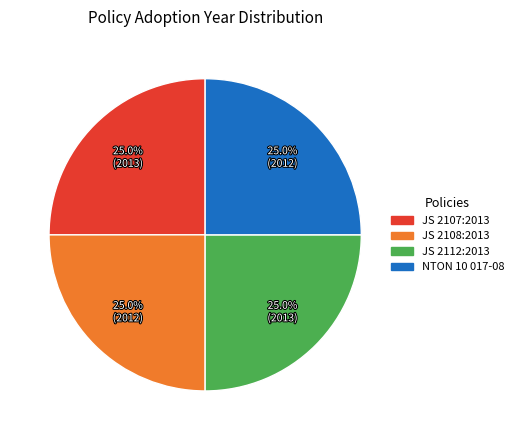

Is there a majority slice in this chart?

No